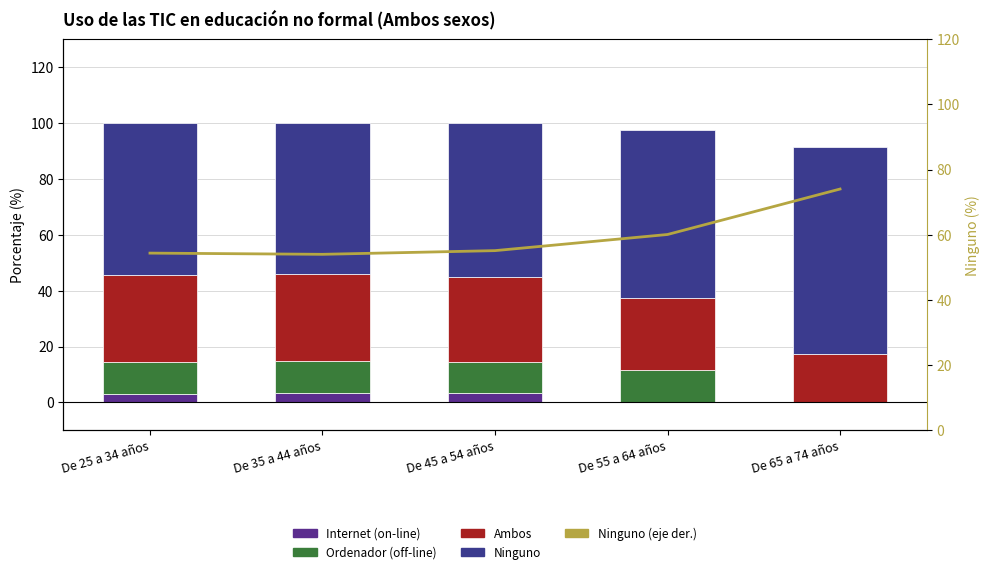

Which series has the largest range (max minus min)?

Ninguno